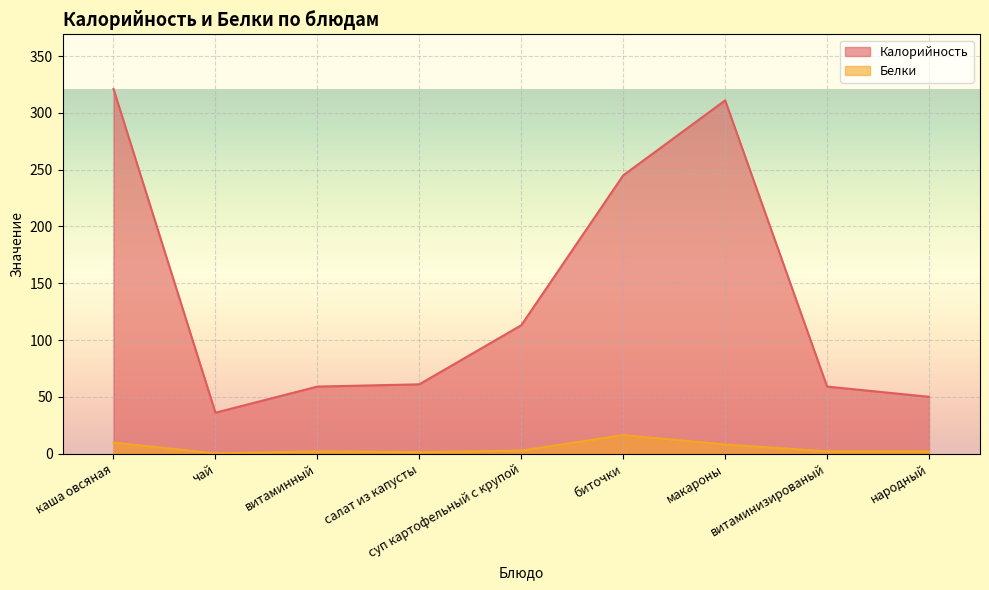

Rank the categories by Калорийность value from highest to lowest.

каша овсяная, макароны, биточки, суп картофельный с крупой, салат из капусты, витаминный, витаминизированый, народный, чай